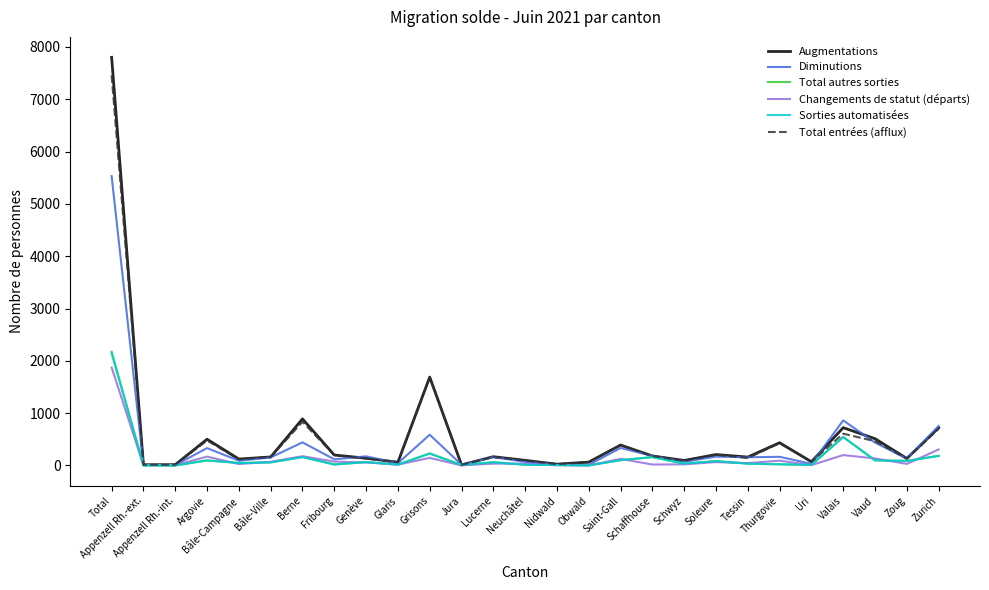

Which category has the highest value across all series?

Total